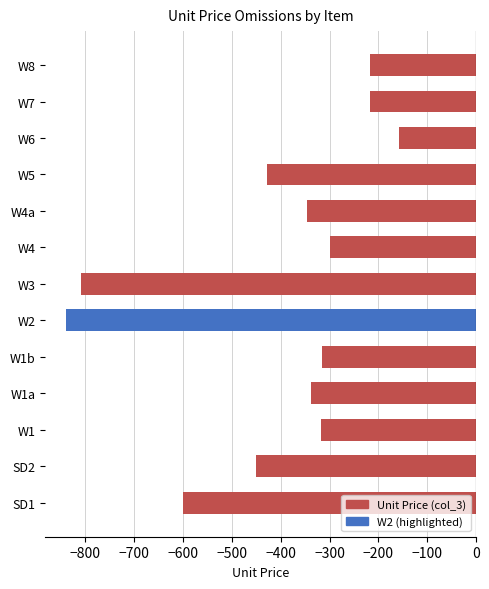

What is the sum of the values at W7 and SD2?

-667